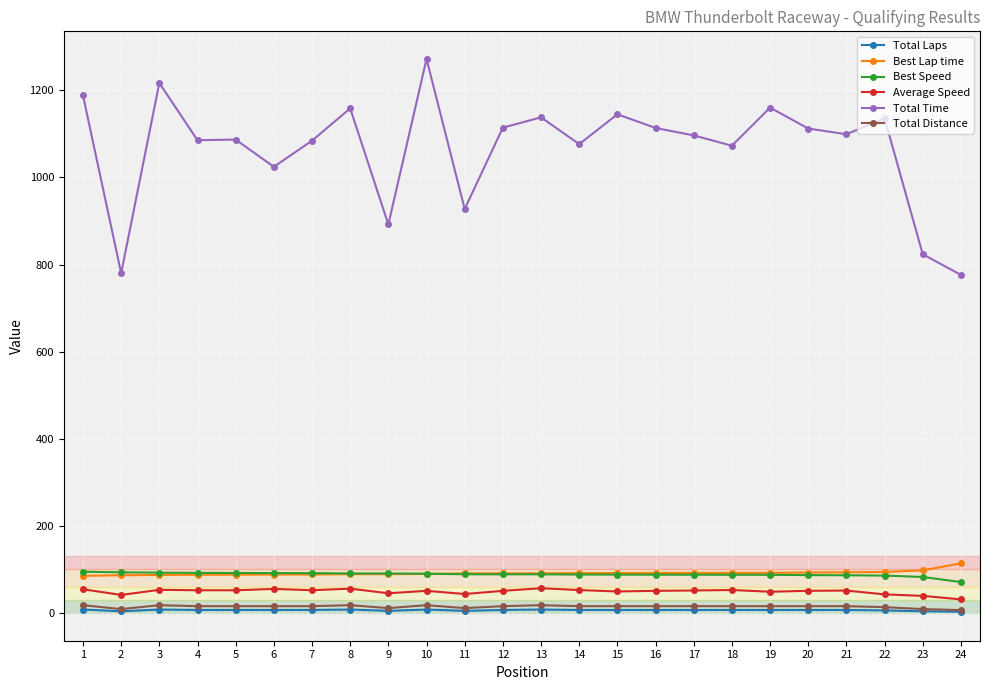

How many distinct data groups are displayed?

6